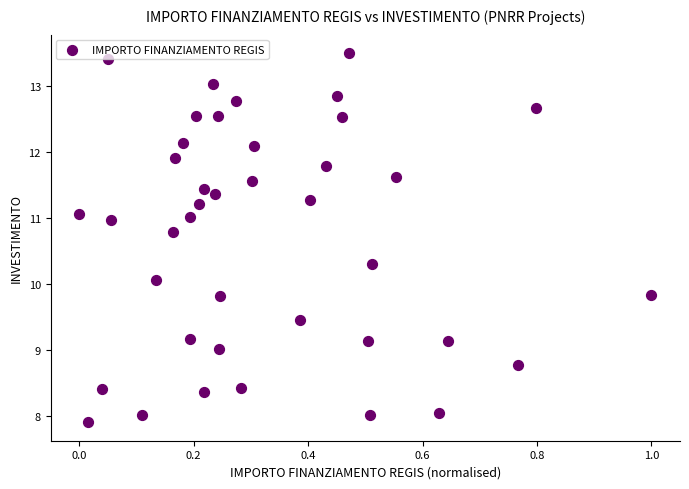

What is the range of Y values (max minus min)?

5.6